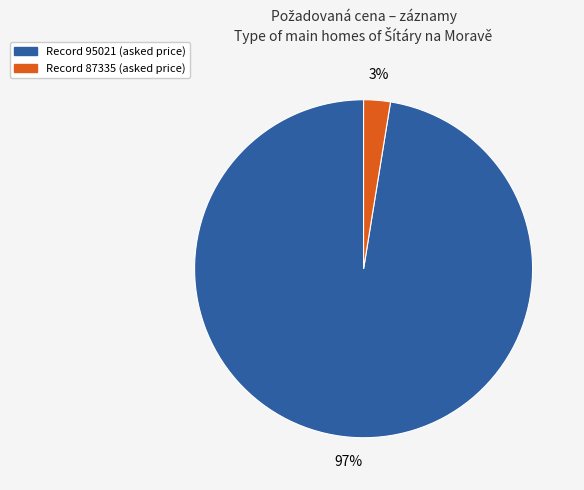

How many slices are in this pie chart?

2